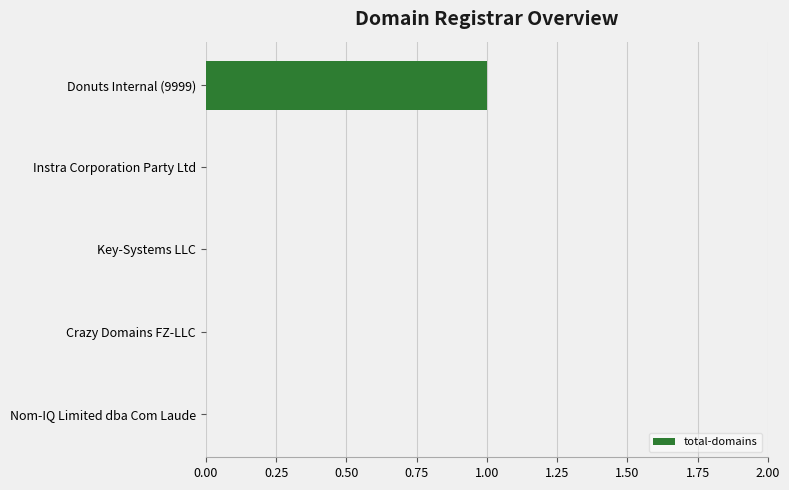

The chart shows a value of 0 at Instra Corporation Party Ltd. True or false?

True